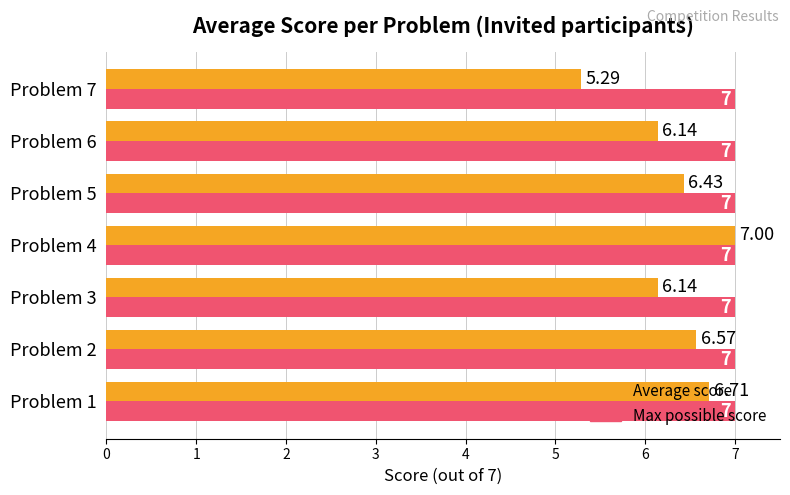

Is the value of Max possible score at Problem 5 greater than the value of Average score at Problem 2?

Yes